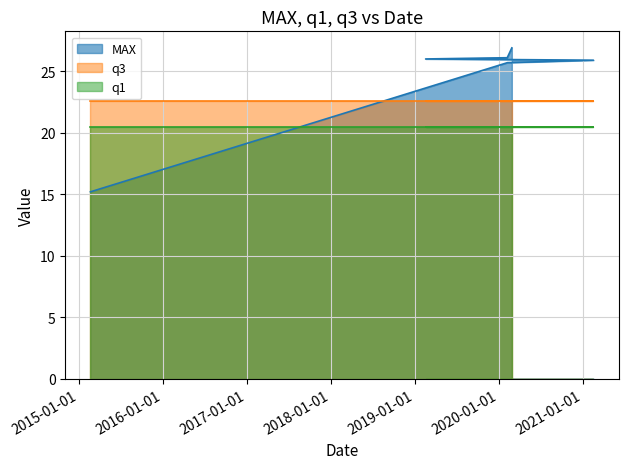

What is the spread (max minus min) of values at 2020-02-07?

5.6